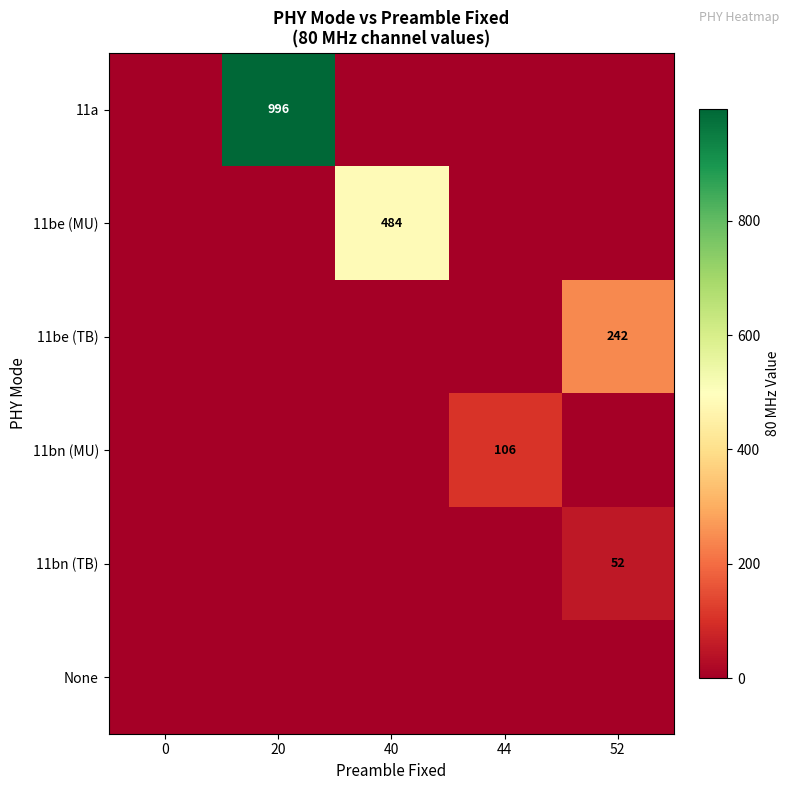

Which has a higher value, 0 or 20?

20